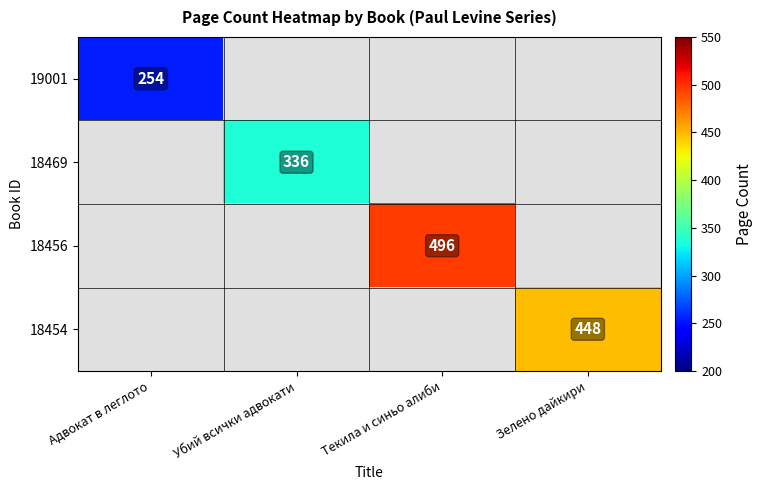

The 19001 series shows 394 at Адвокат в леглото. True or false?

False